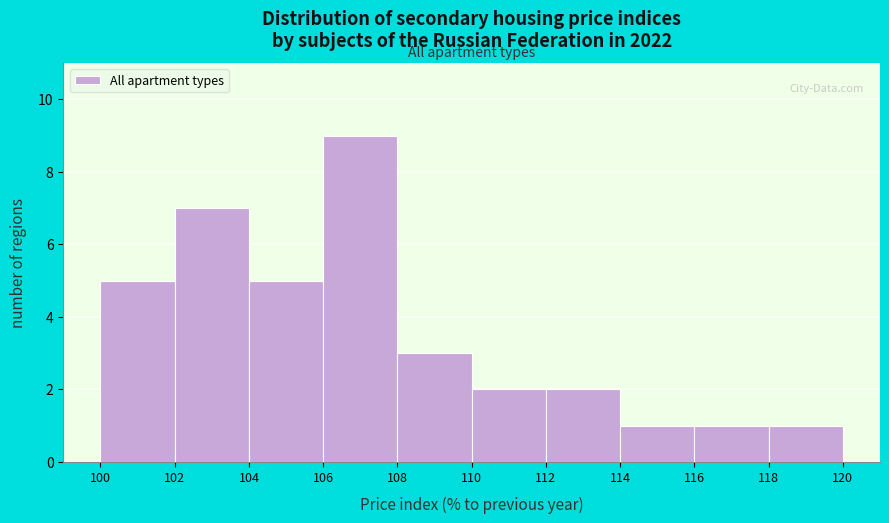

Reading left to right, transcribe this chart: for each bar, give the range it covers on the x-axis and its height. The values are not printed on the chart, so give them approximately, as read against the axis.

100 to 102: 5
102 to 104: 7
104 to 106: 5
106 to 108: 9
108 to 110: 3
110 to 112: 2
112 to 114: 2
114 to 116: 1
116 to 118: 1
118 to 120: 1